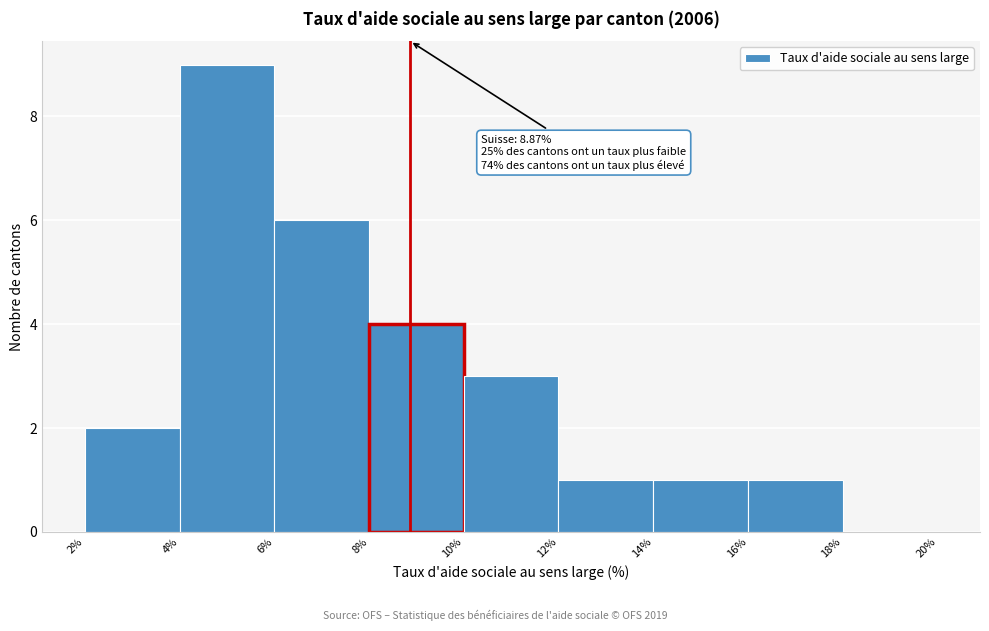

Over which range of the x-axis is the bar tallest?

4% to 6%